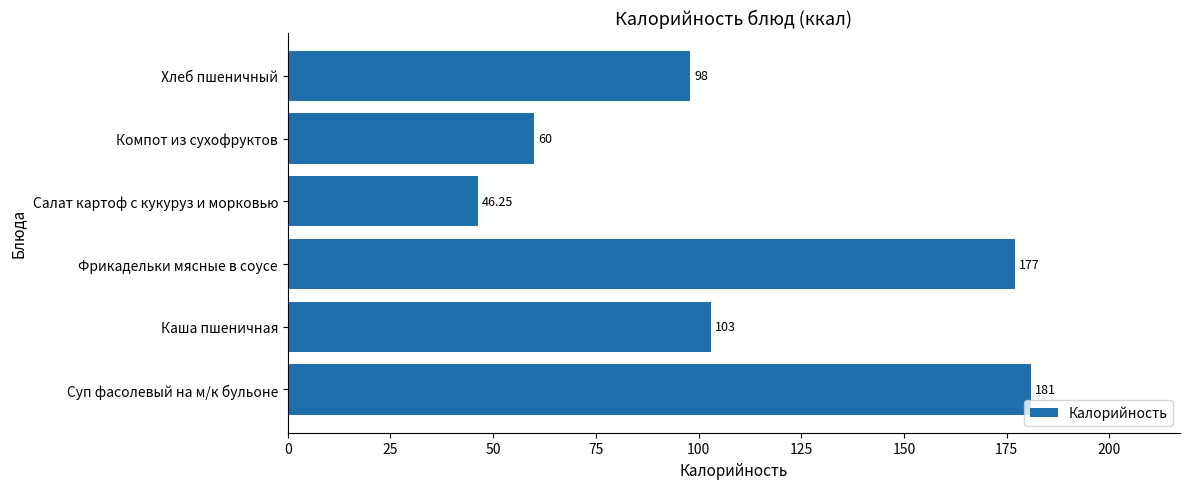

What is the change in value from Суп фасолевый на м/к бульоне to Фрикадельки мясные в соусе?

-4.0